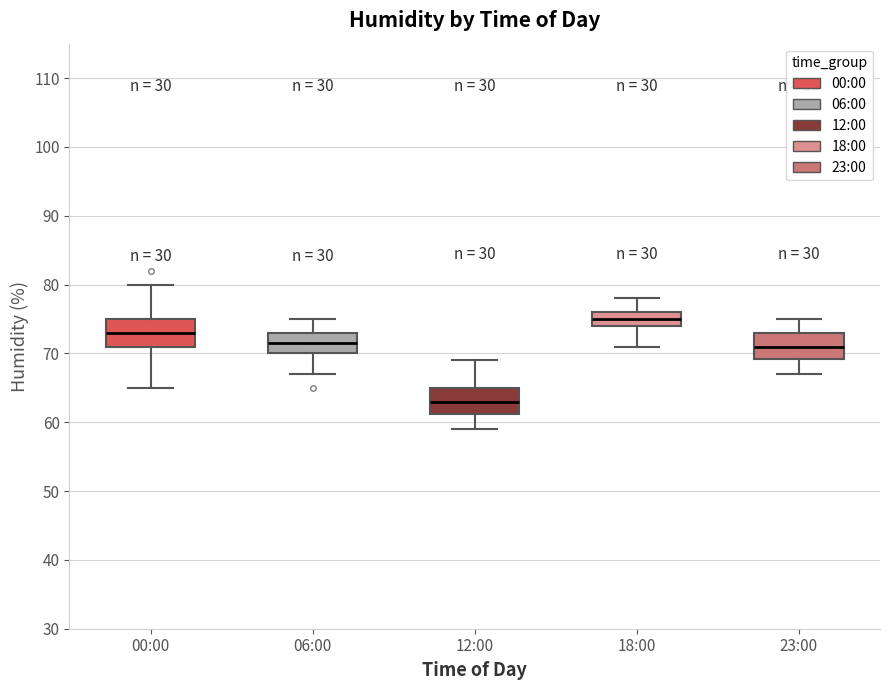

Which box has the highest median line?

18:00